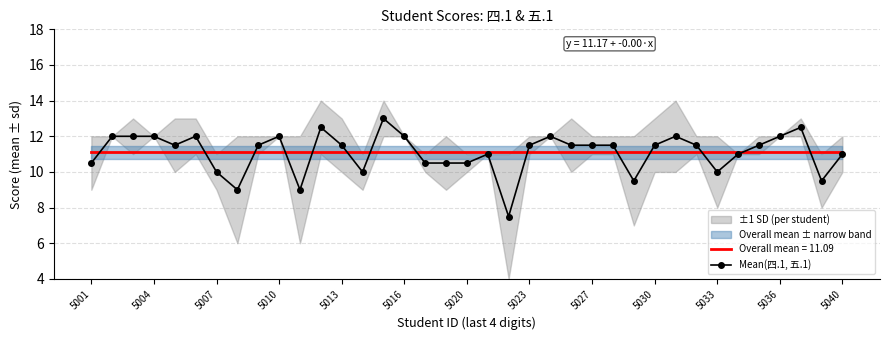

Is this an area chart (filled region under the line)?

No